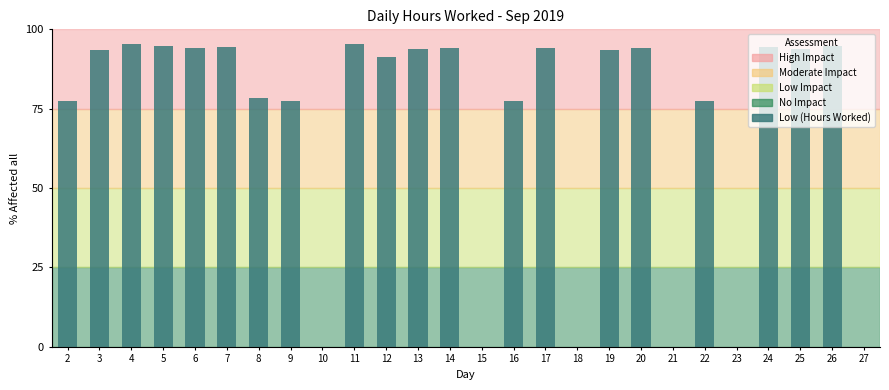

What is the change in value from 9 to 20?

+16.7